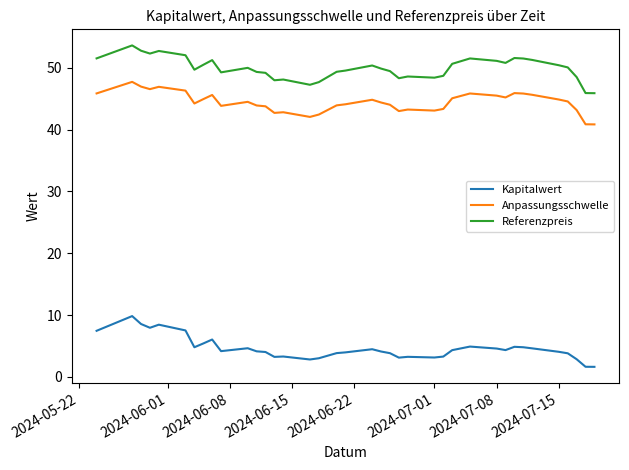

What is the lowest value of the Referenzpreis series?

45.9